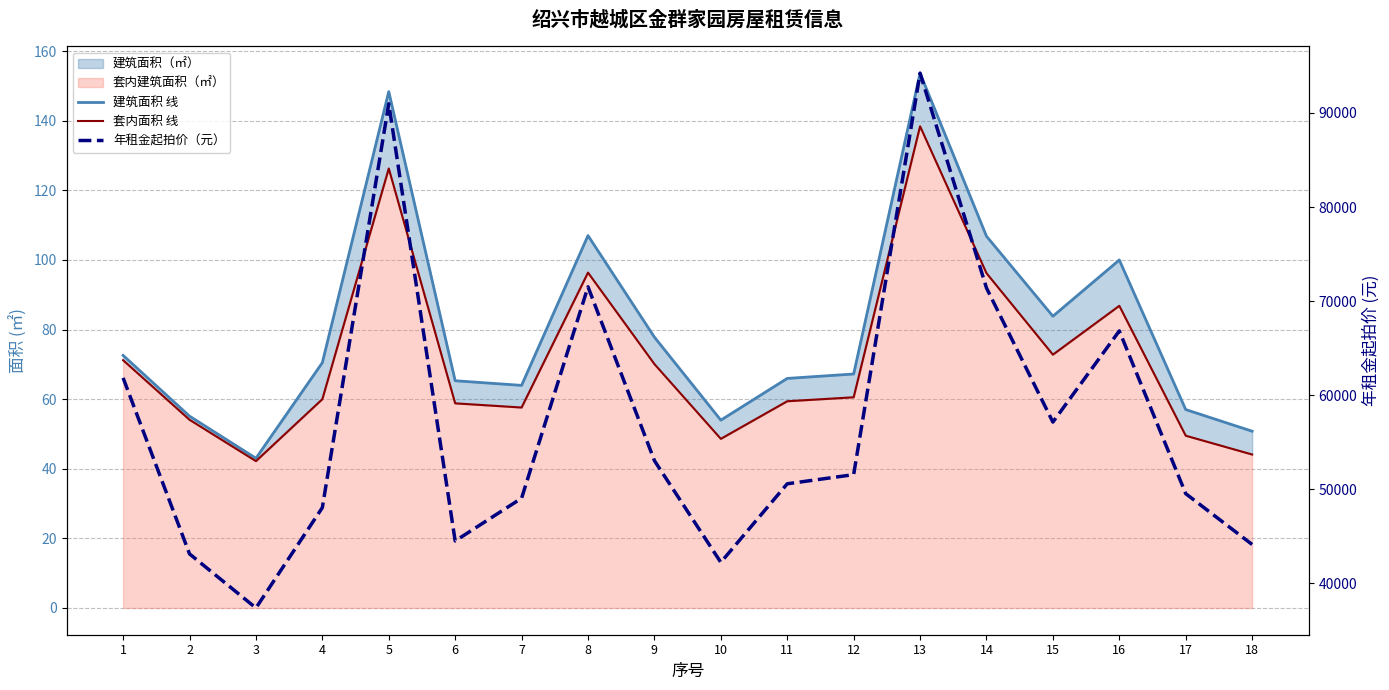

Is the value of 建筑面积 线 at 3 greater than the value of 套内面积 线 at 13?

No